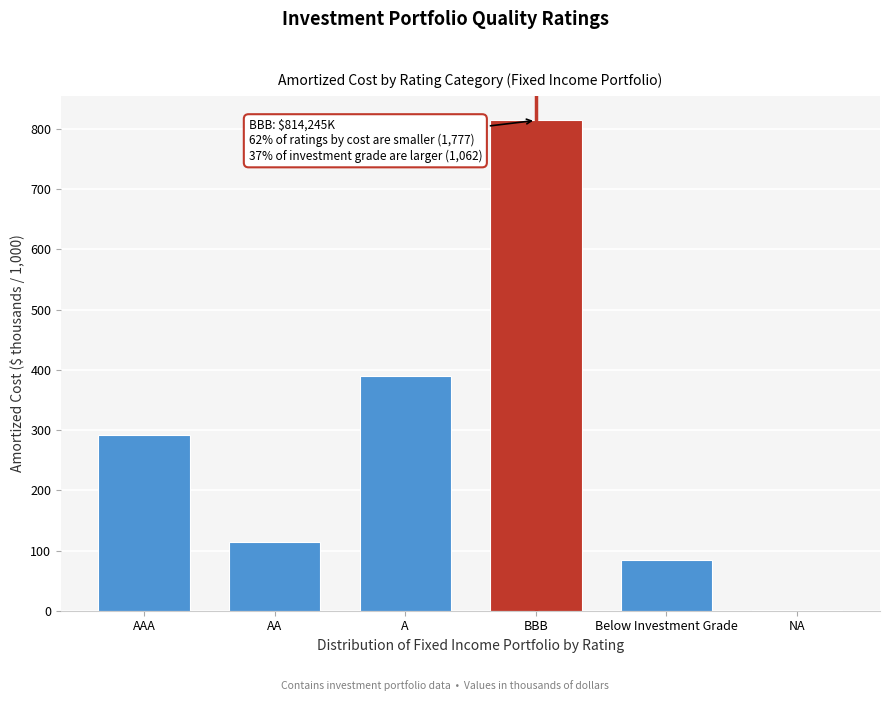

Reading left to right, transcribe all the data shown in this chart.

AAA=291.8	AA=114.7	A=389.6	BBB=814.2	Below Investment Grade=83.5	NA=0.5